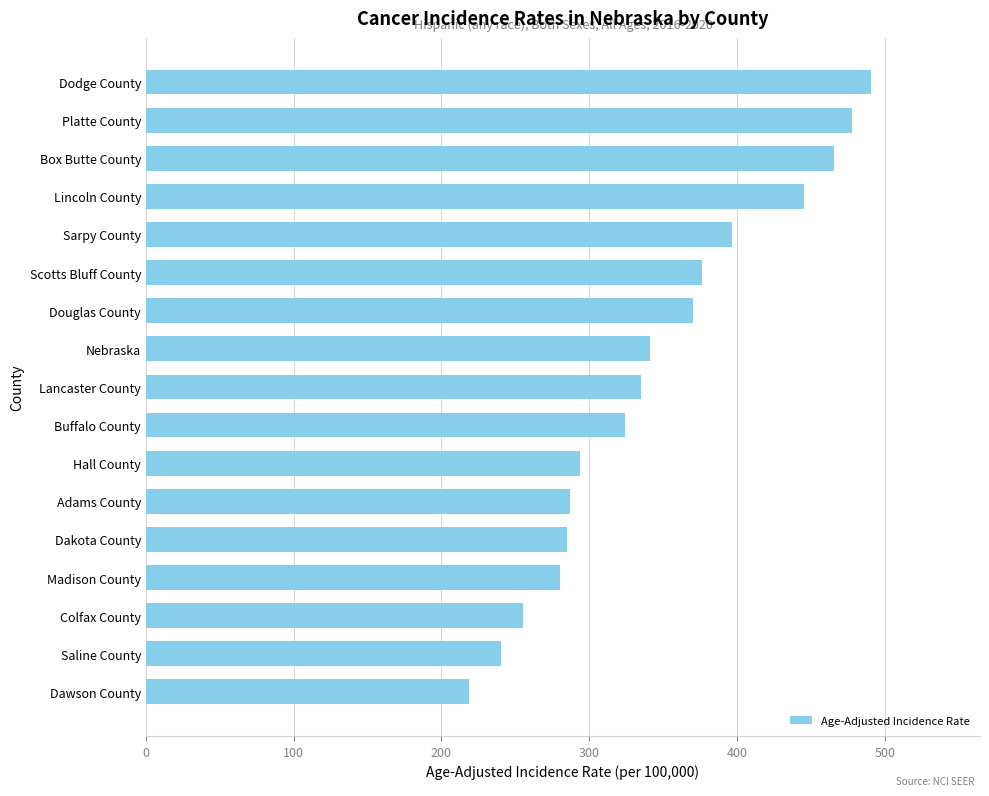

Count the number of categories in the chart.

17